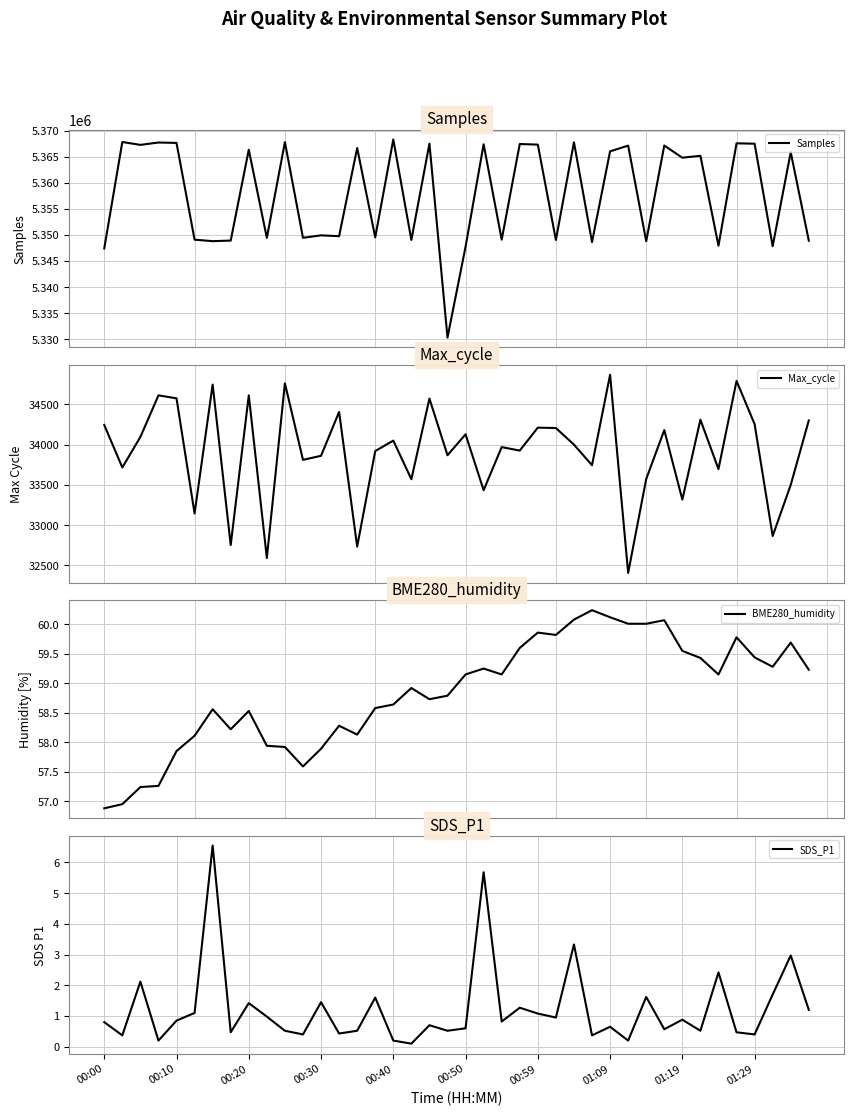

What is the minimum value for Samples?

5330300